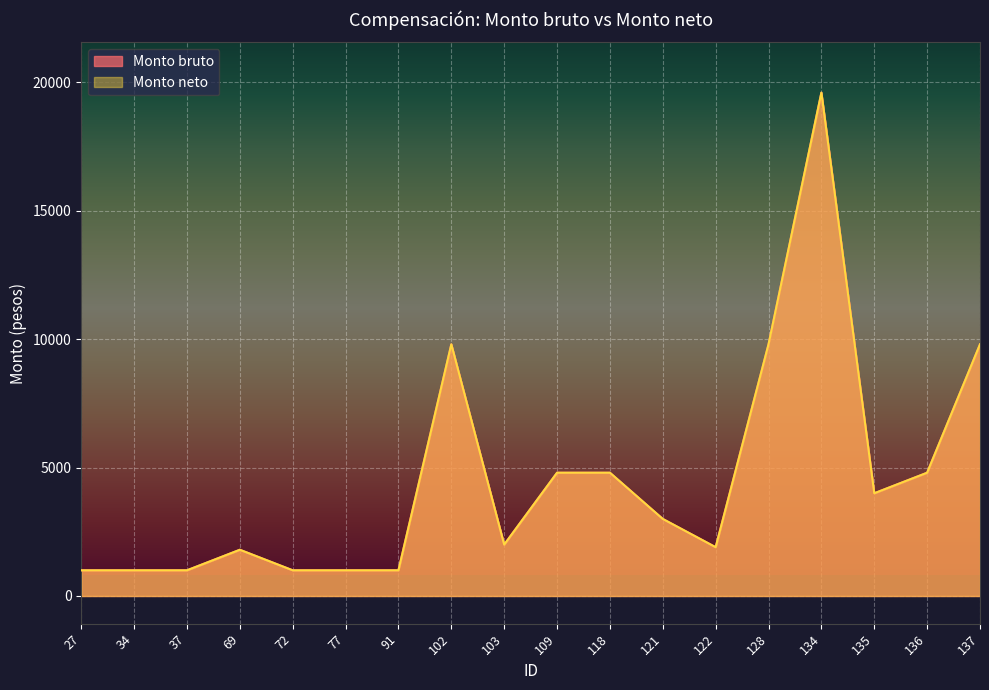

True or false: Monto bruto has more than 1 interior local peaks.

True